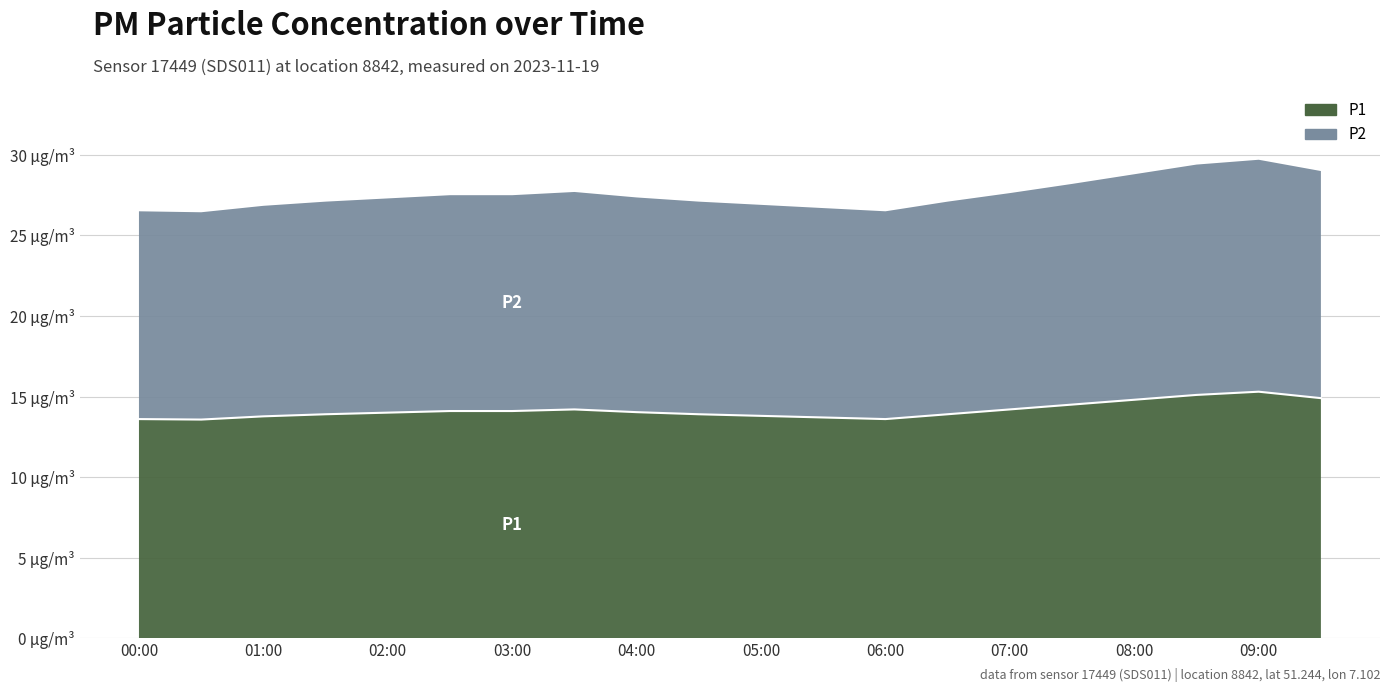

Count the number of values greater than 14.

10